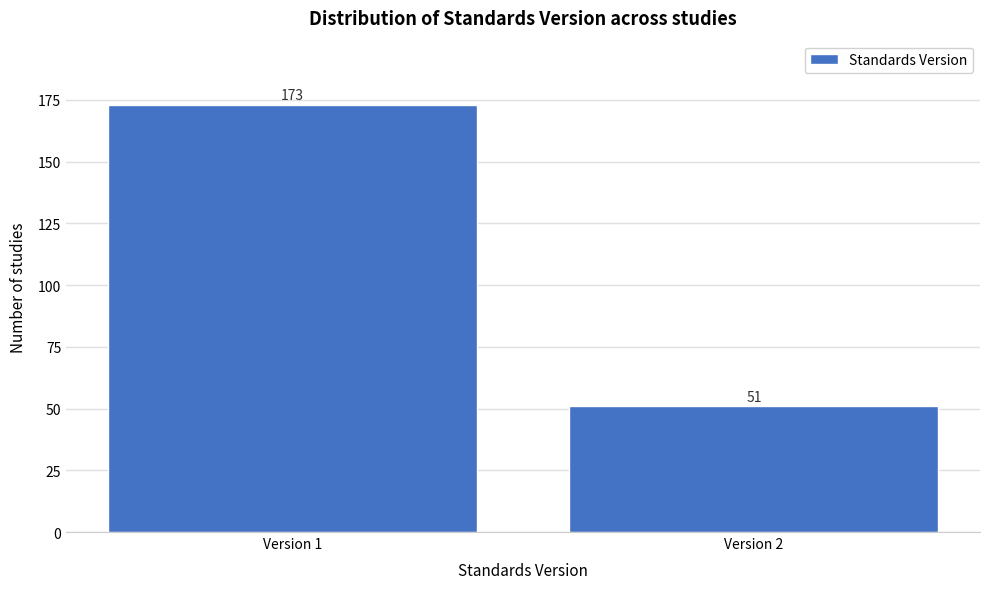

Reading left to right, list all the values displayed in this chart.

173	51